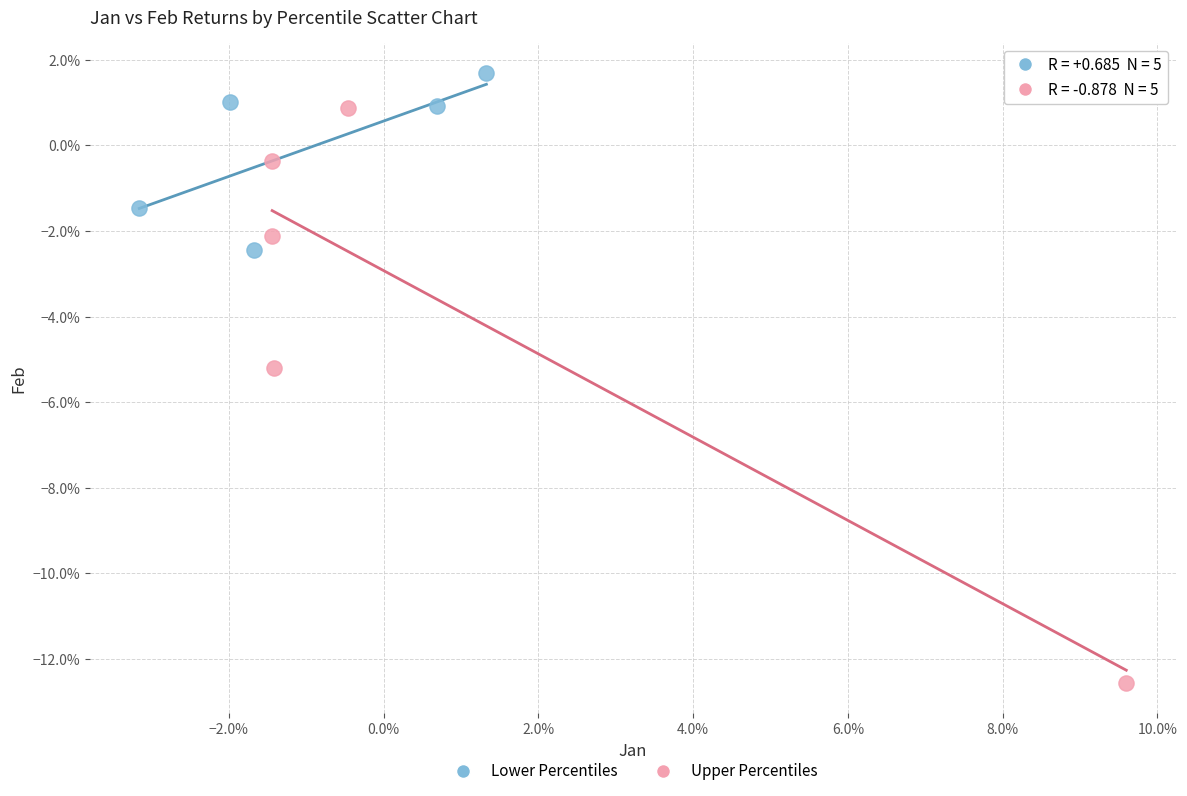

Which series has the largest Y range (max minus min)?

Upper Percentiles